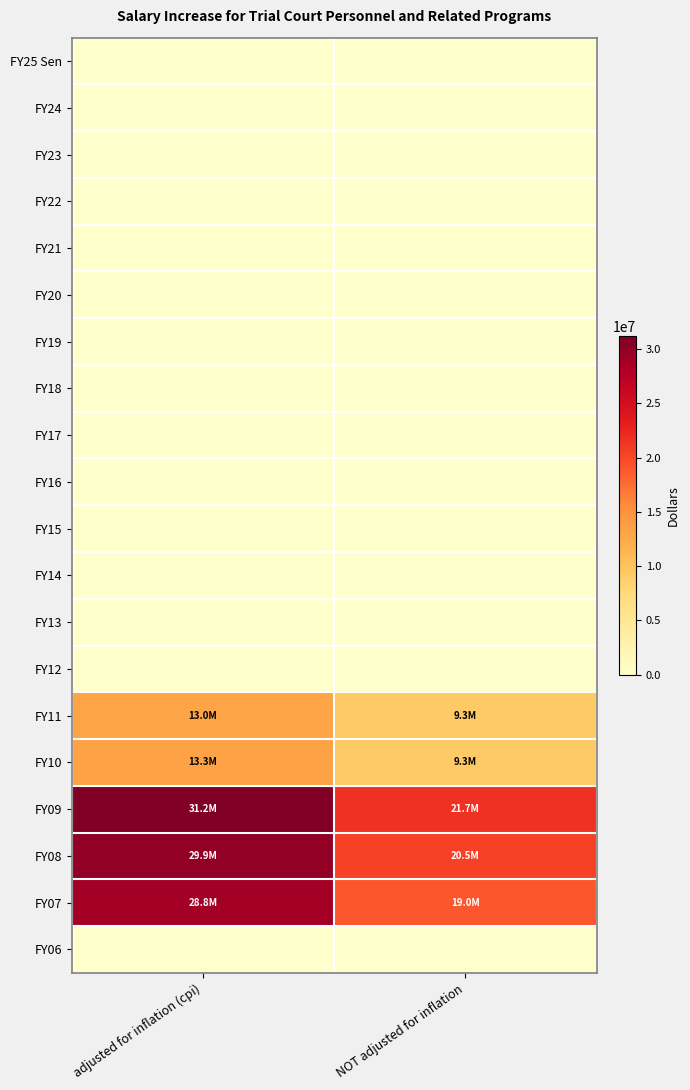

What is the difference between the highest and lowest values at NOT adjusted for inflation?

21650662